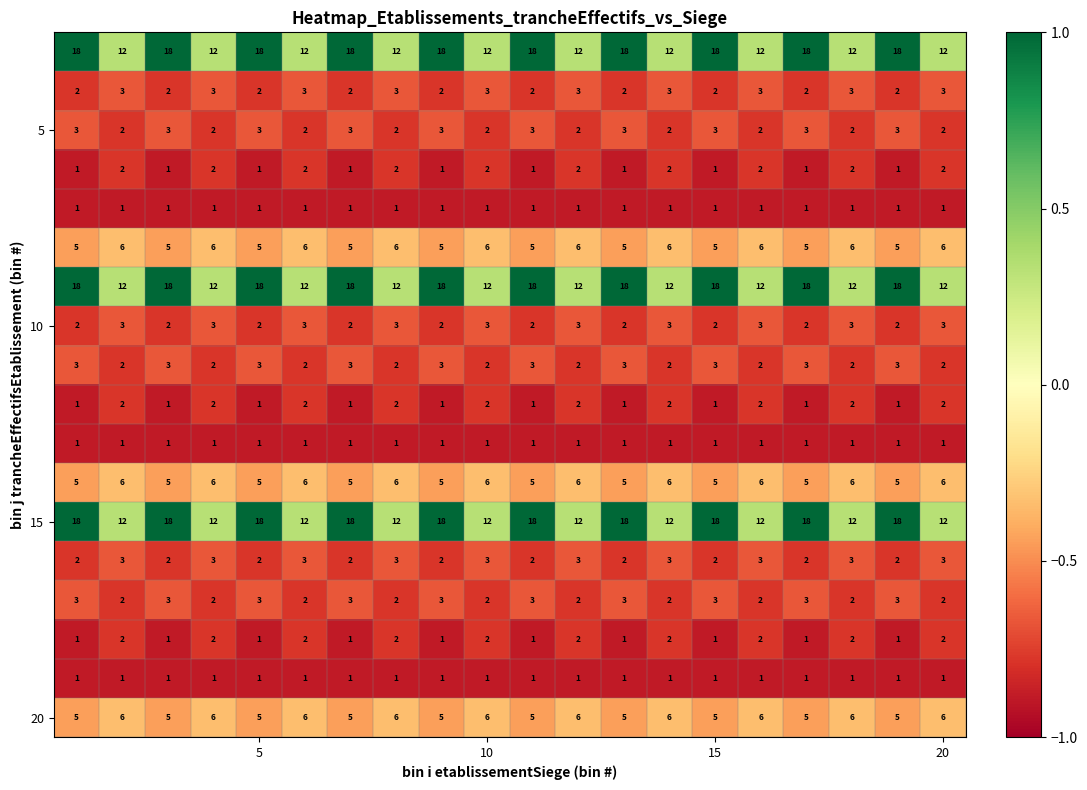

At how many categories does at least one series exceed 17?

10